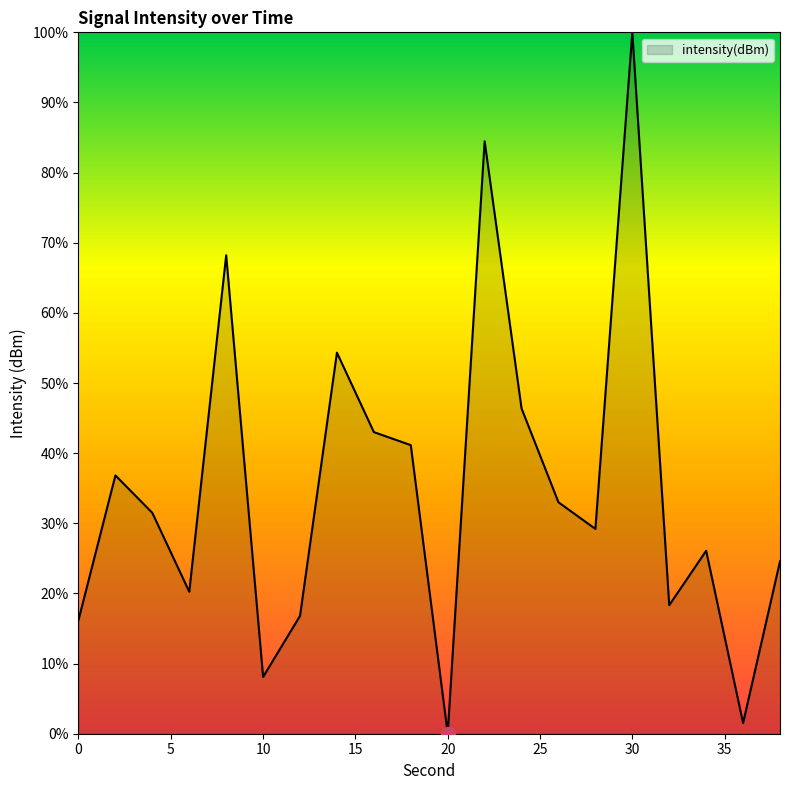

What is the greatest value displayed?

100.0